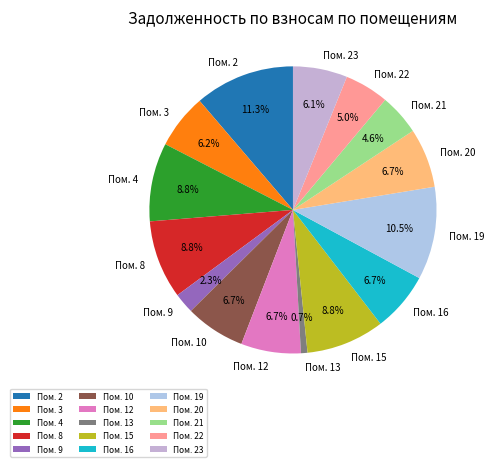

Is there a majority slice in this chart?

No